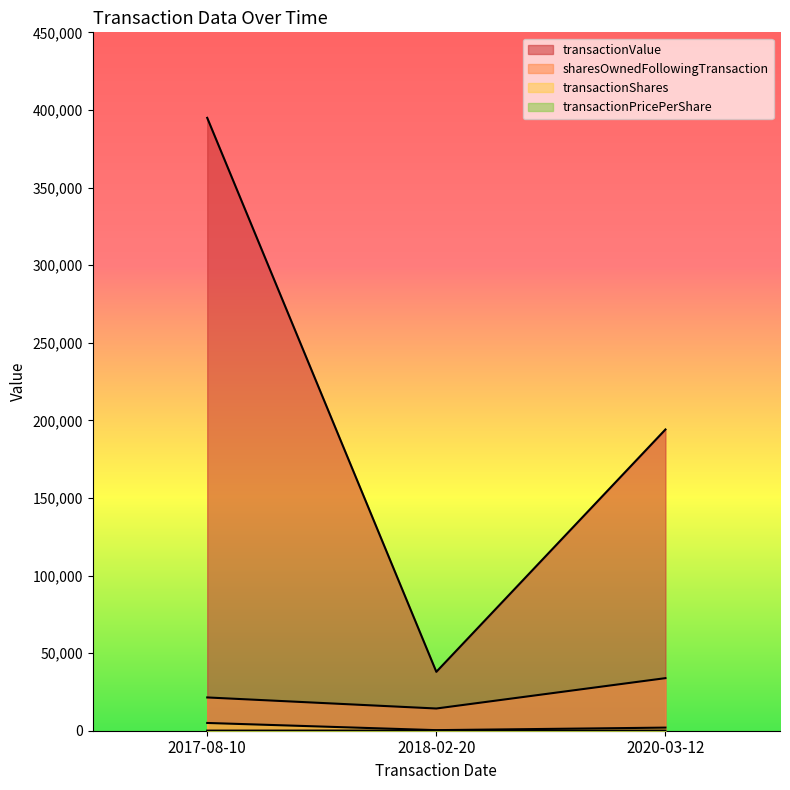

Reading left to right, list all the values displayed in this chart.

transactionShares: 2017-08-10=5000.0	2018-02-20=368.0	2020-03-12=2000.0
transactionPricePerShare: 2017-08-10=79.0	2018-02-20=103.1	2020-03-12=97.1
transactionValue: 2017-08-10=394900.0	2018-02-20=37953.0	2020-03-12=194109.0
sharesOwnedFollowingTransaction: 2017-08-10=21441.0	2018-02-20=14314.0	2020-03-12=33878.0